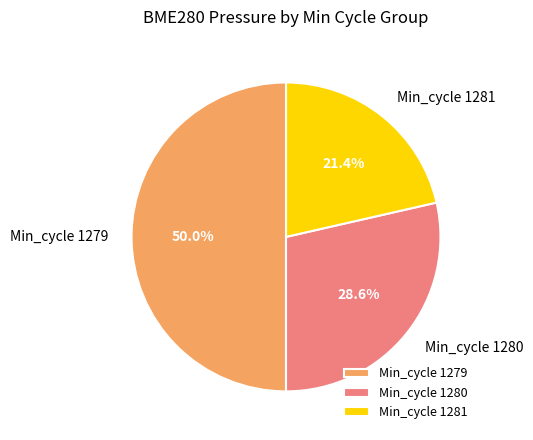

Rank the categories by value from lowest to highest.

Min_cycle 1281, Min_cycle 1280, Min_cycle 1279